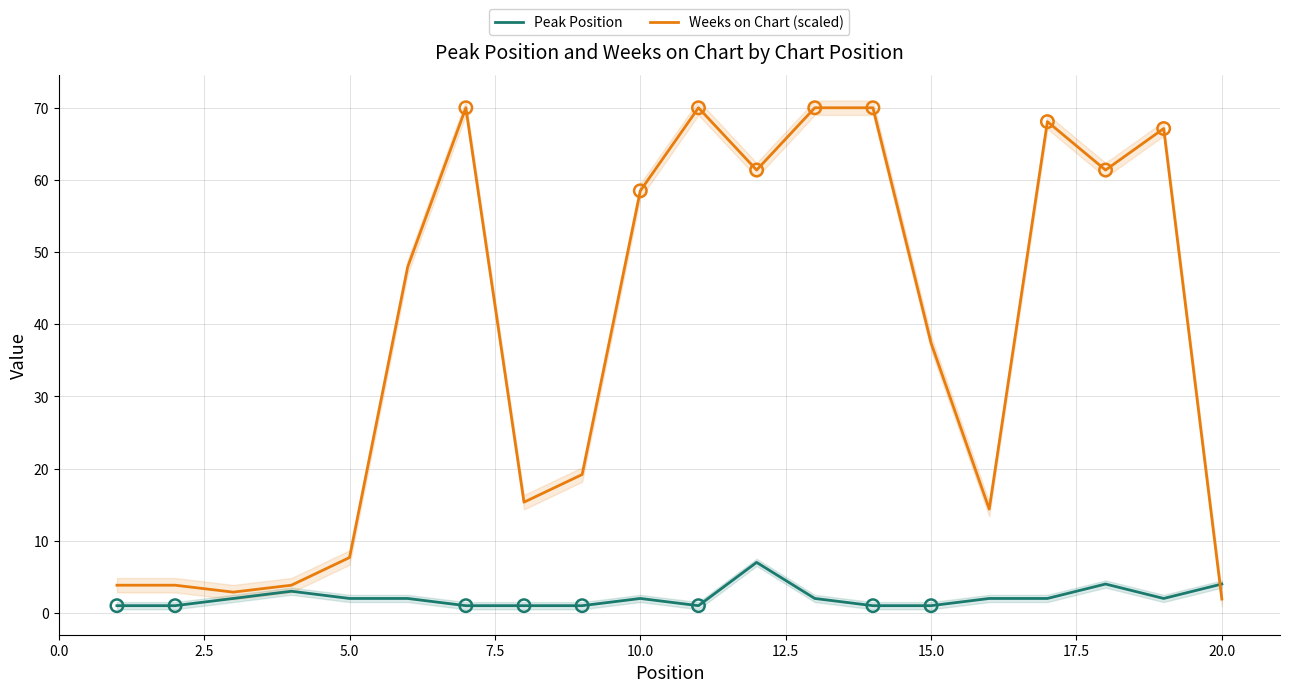

Which series reaches the minimum Y coordinate?

Peak Position